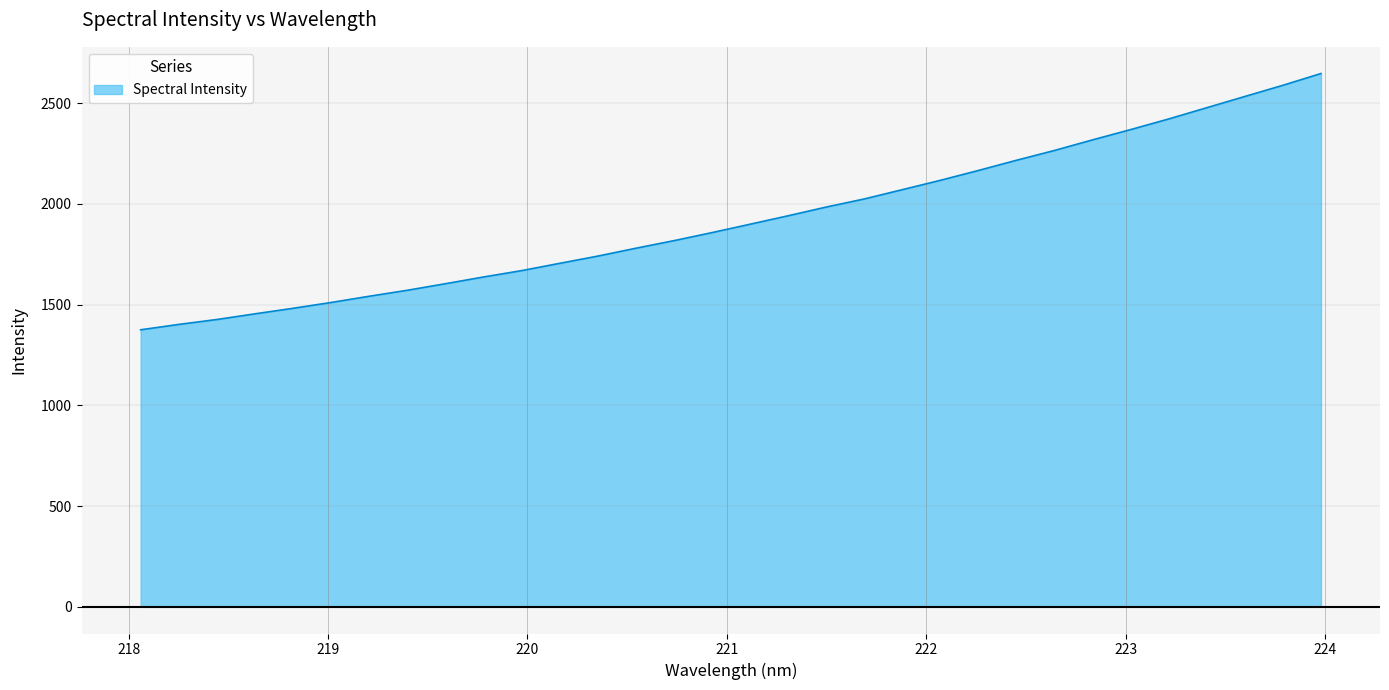

What is the difference between the maximum and minimum values?

1271.7